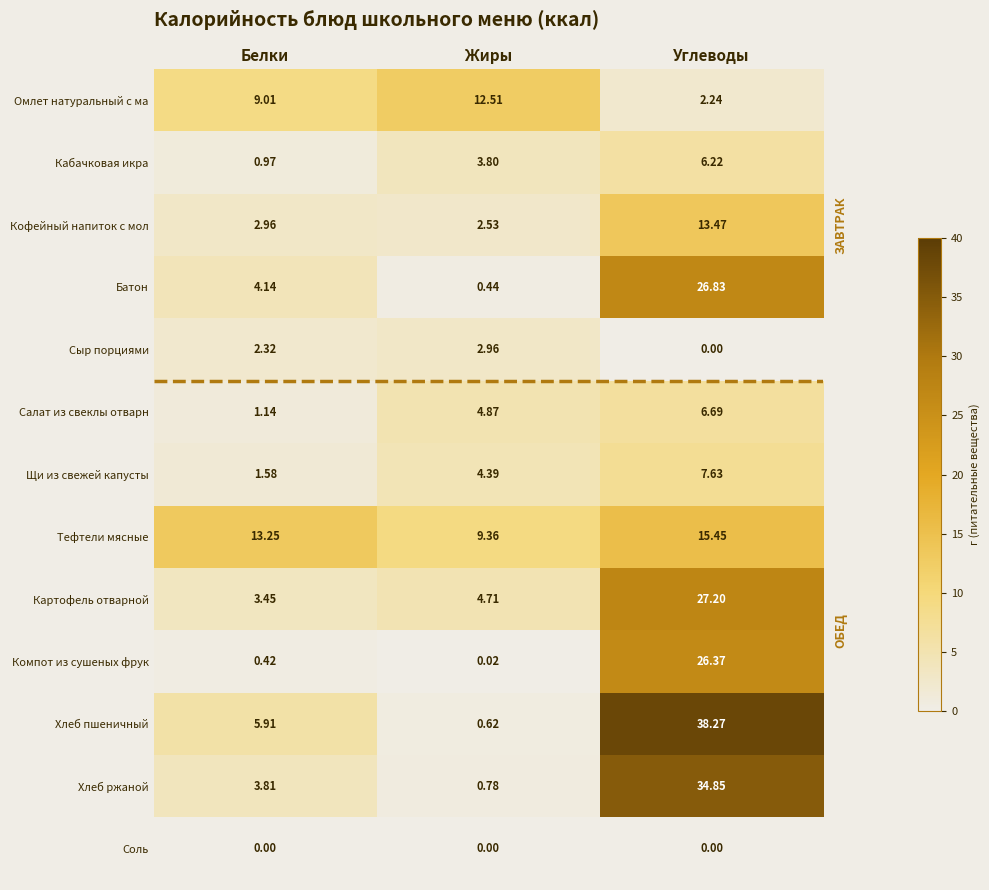

Count the number of categories in the chart.

3